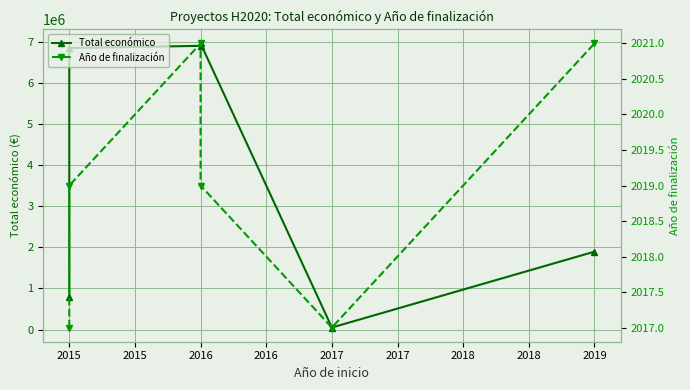

Rank the series at 2015 from highest to lowest value.

Total económico, Año de finalización